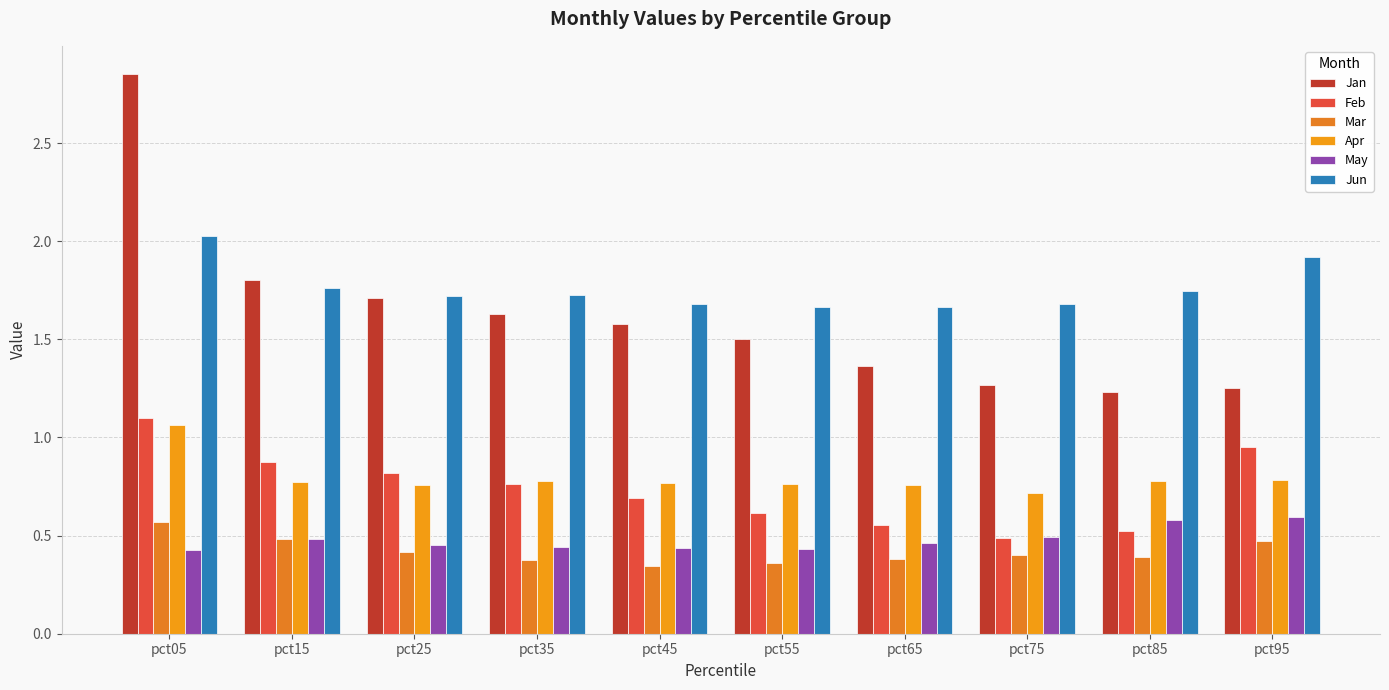

Is the value of Apr at pct05 greater than the value of Jun at pct15?

No